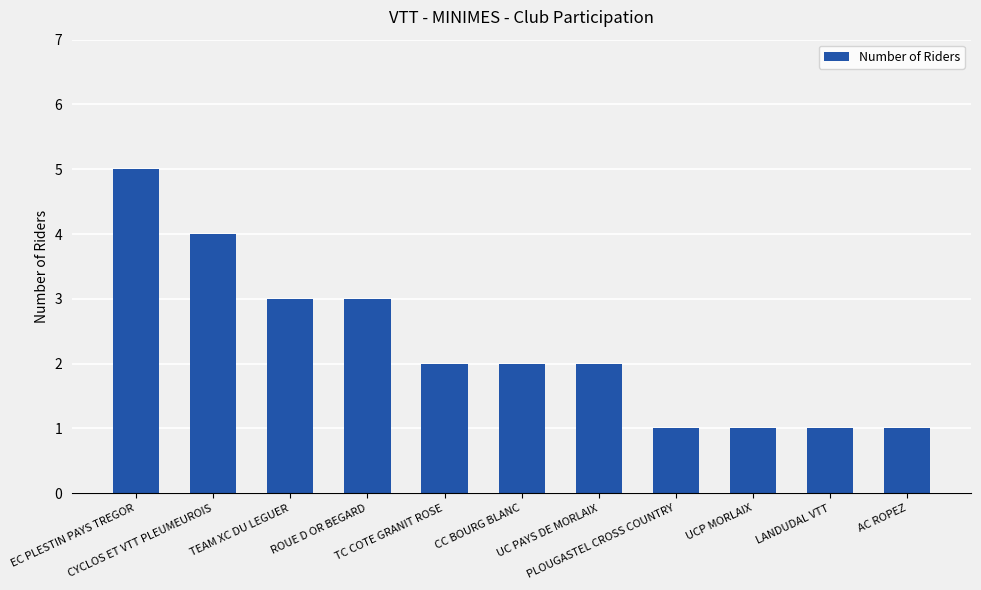

What is the difference between the second highest and second lowest values?

3